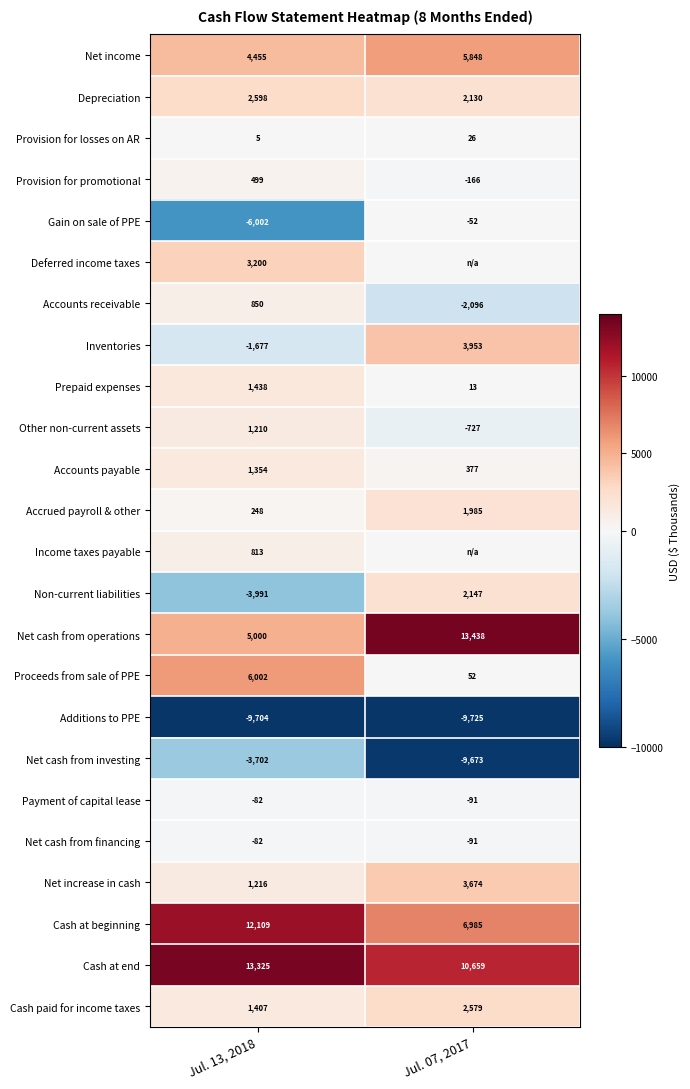

The Accrued payroll & other series shows 345 at Jul. 13, 2018. True or false?

False